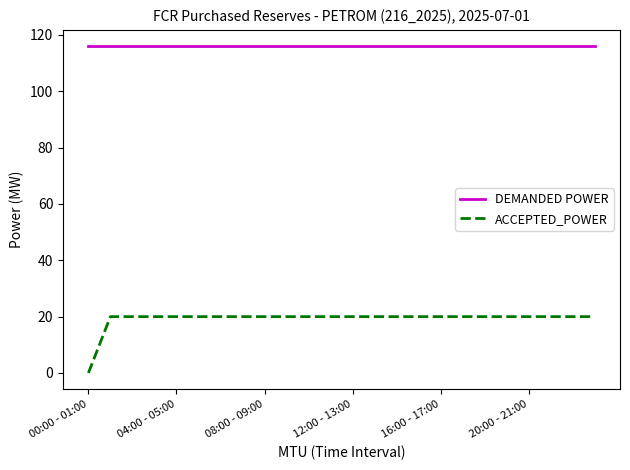

True or false: DEMANDED POWER and ACCEPTED_POWER intersect in this chart.

False